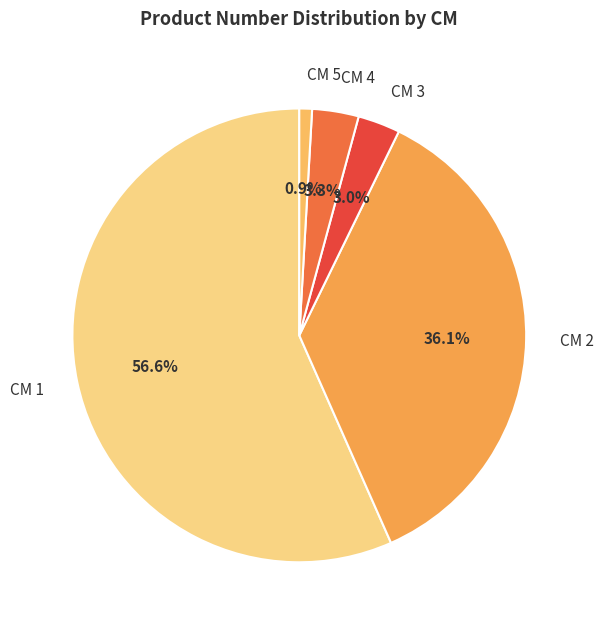

Which category has the biggest portion of the pie?

CM 1